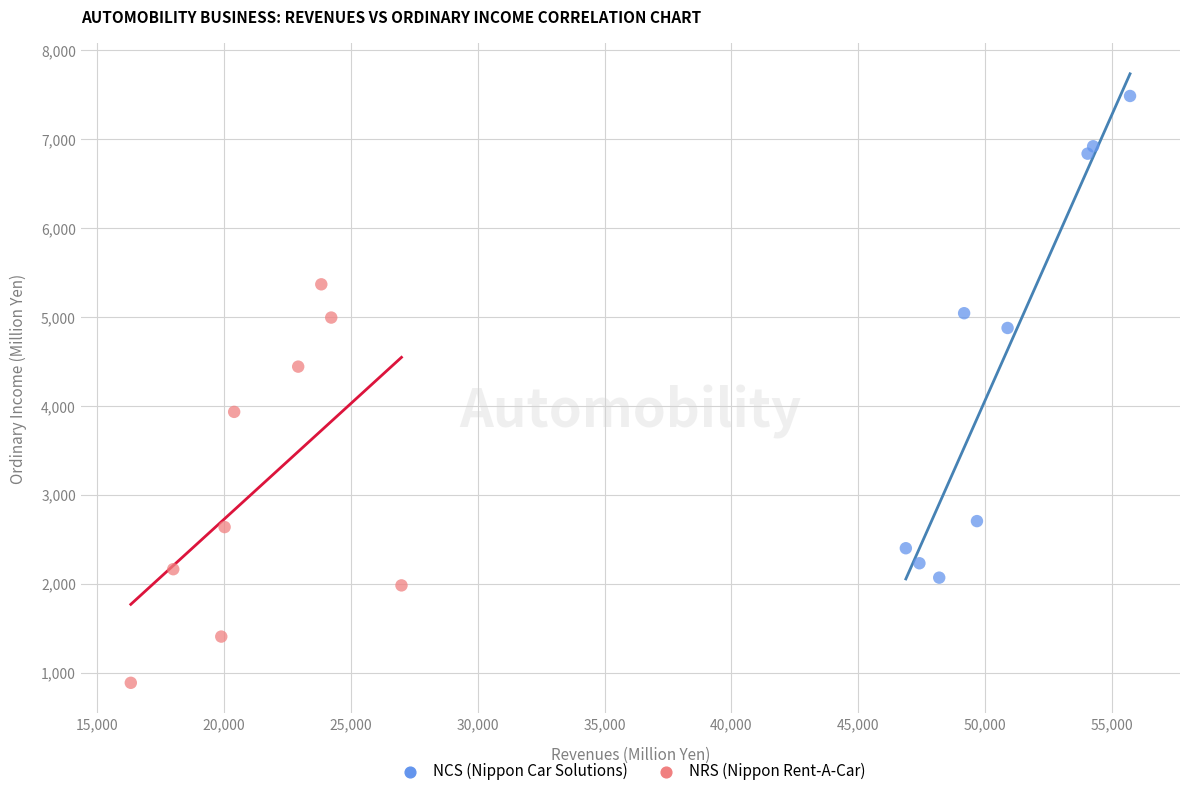

Which series has the widest spread of Y values?

NCS (Nippon Car Solutions)